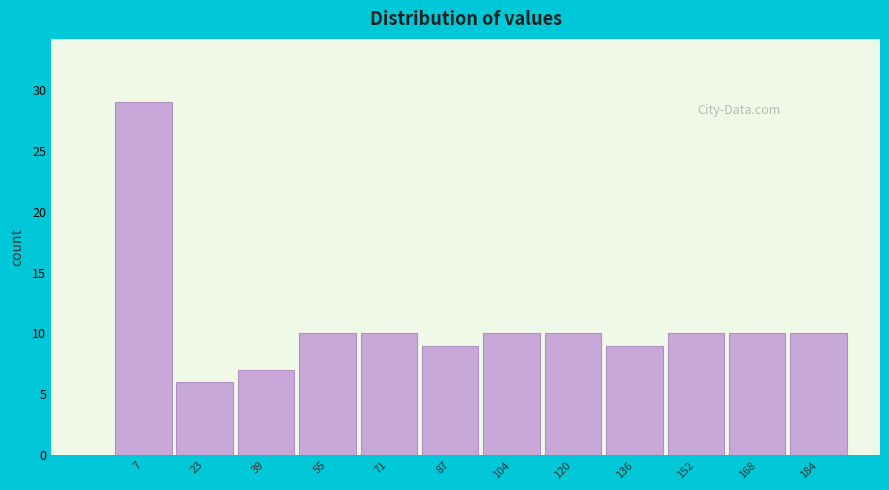

Reading left to right, transcribe all the data shown in this chart.

29	6	7	10	10	9	10	10	9	10	10	10